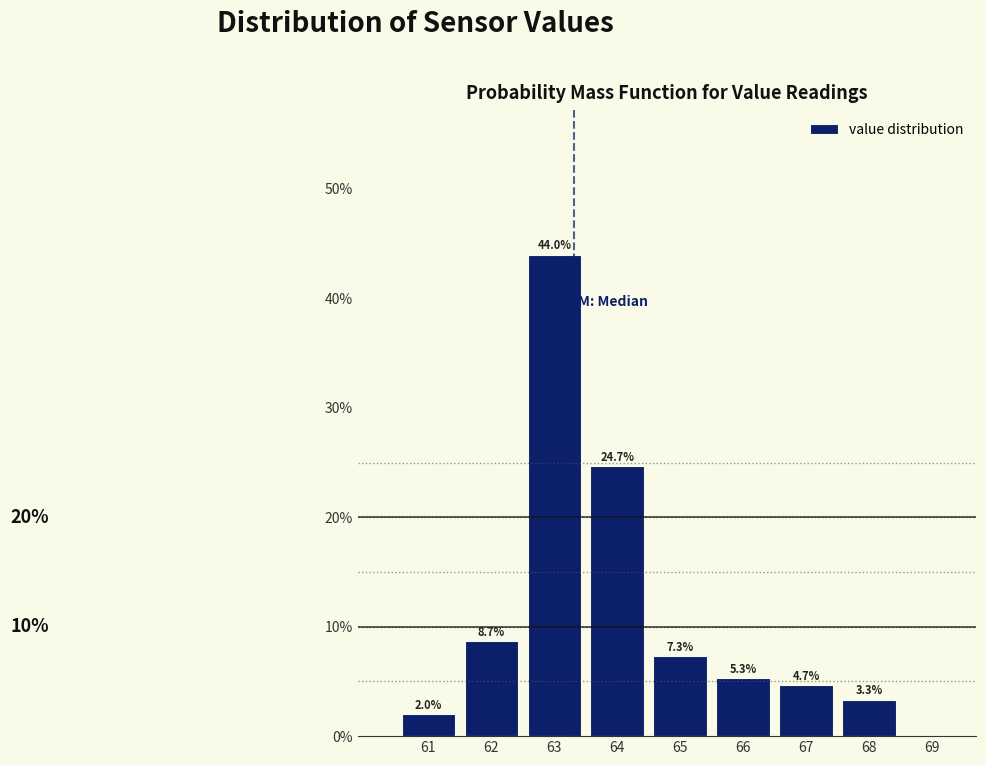

Which range on the x-axis has the tallest bar?

62.5 to 63.5